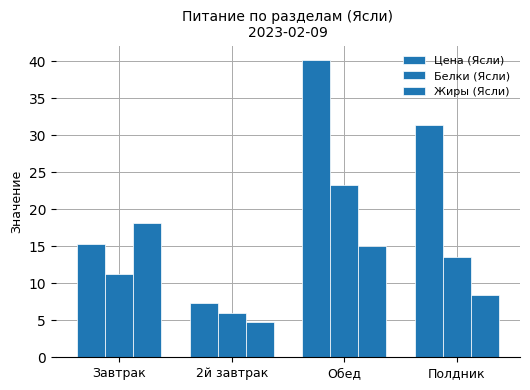

How many groups of bars are there?

4